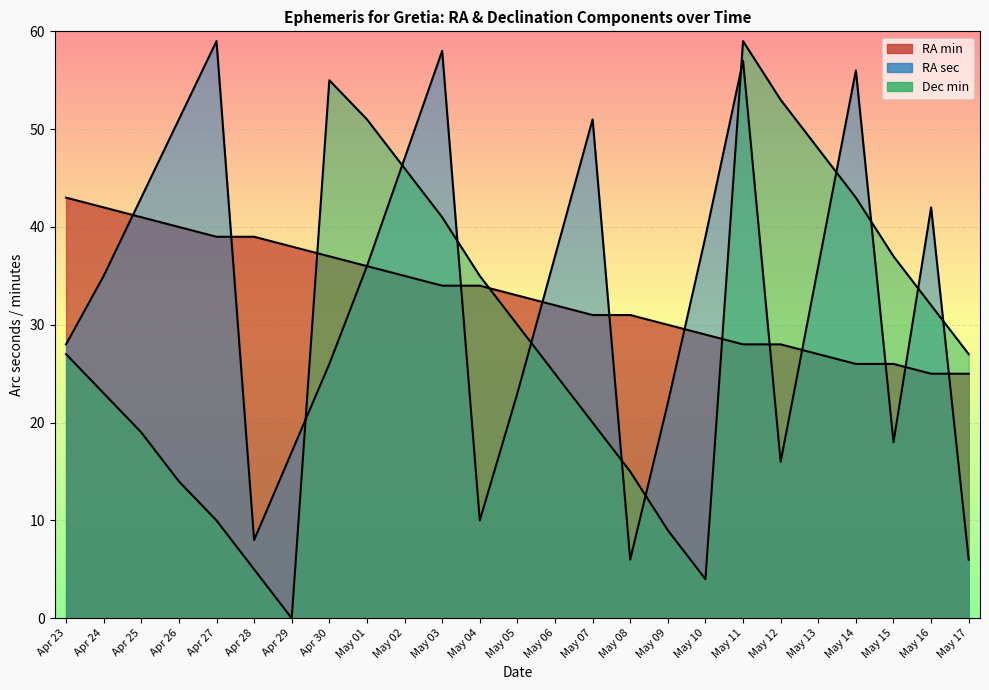

At how many categories does at least one series exceed 24?

25